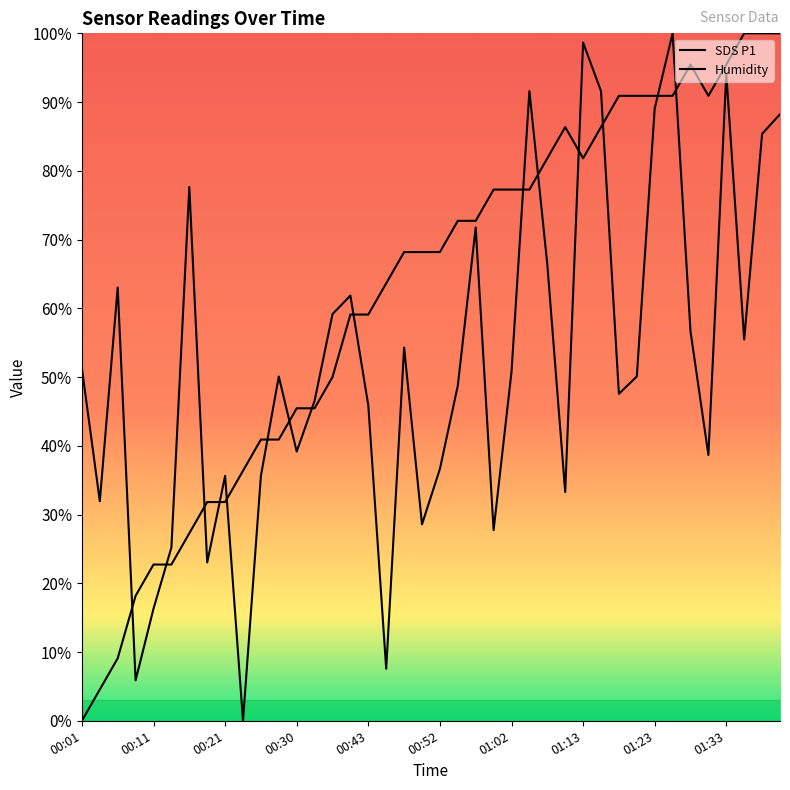

How many lines are shown in the chart?

2